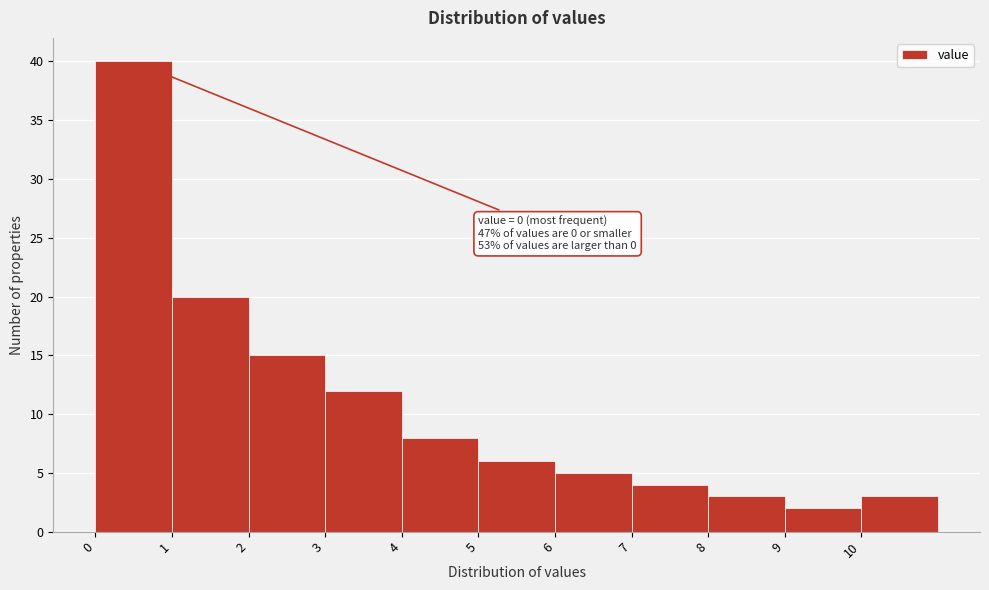

Which range on the x-axis has the tallest bar?

0 to 1